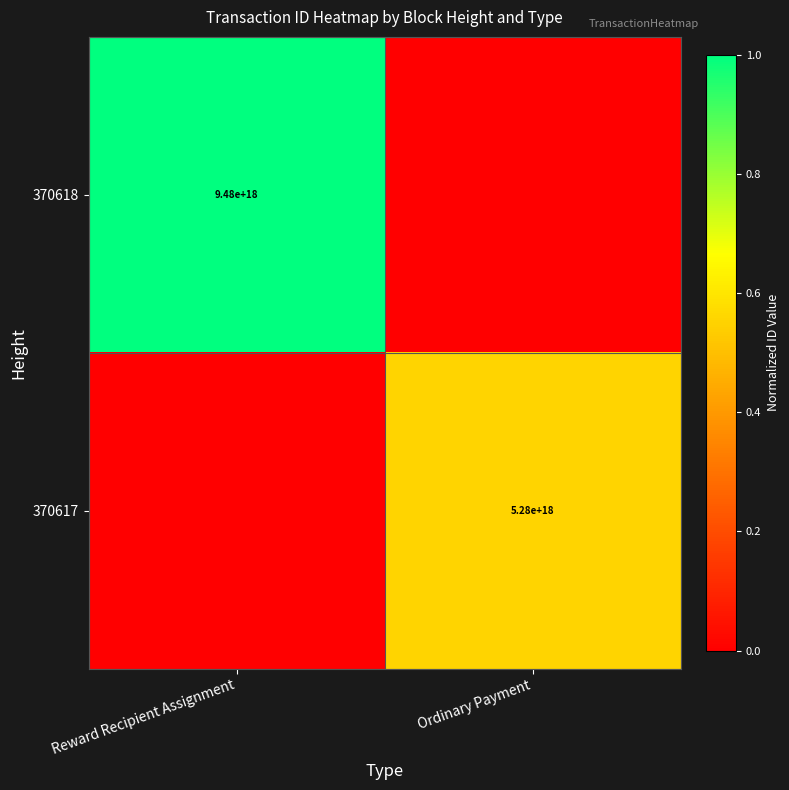

The 370617 series shows 0.8 at Ordinary Payment. True or false?

False